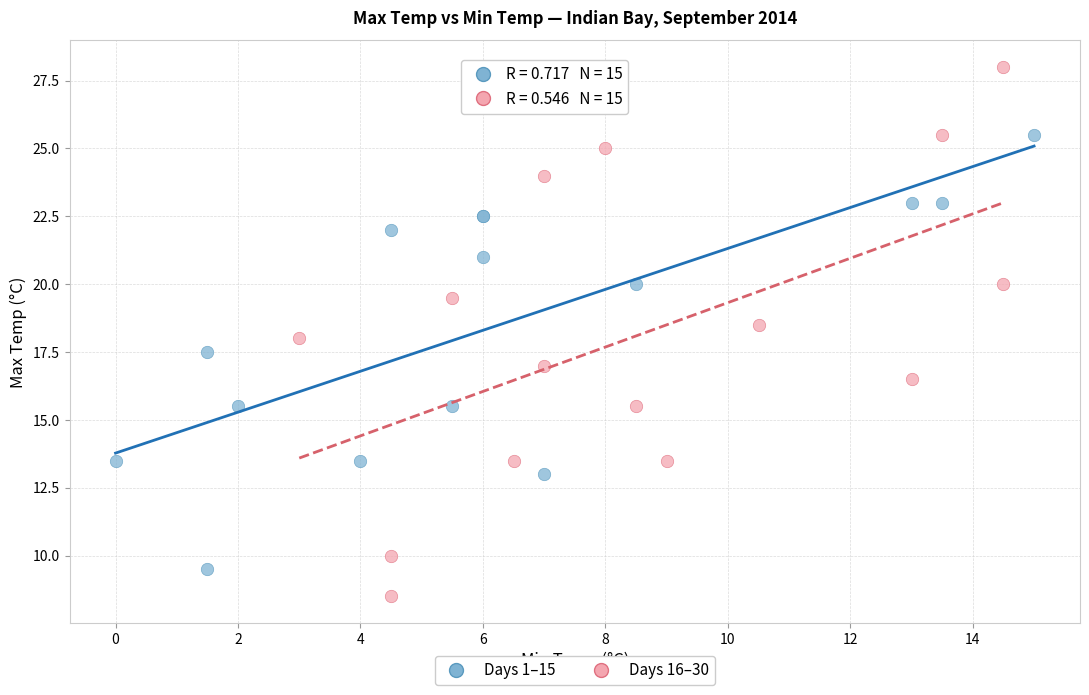

Which series contains the highest Y value?

Days 16–30